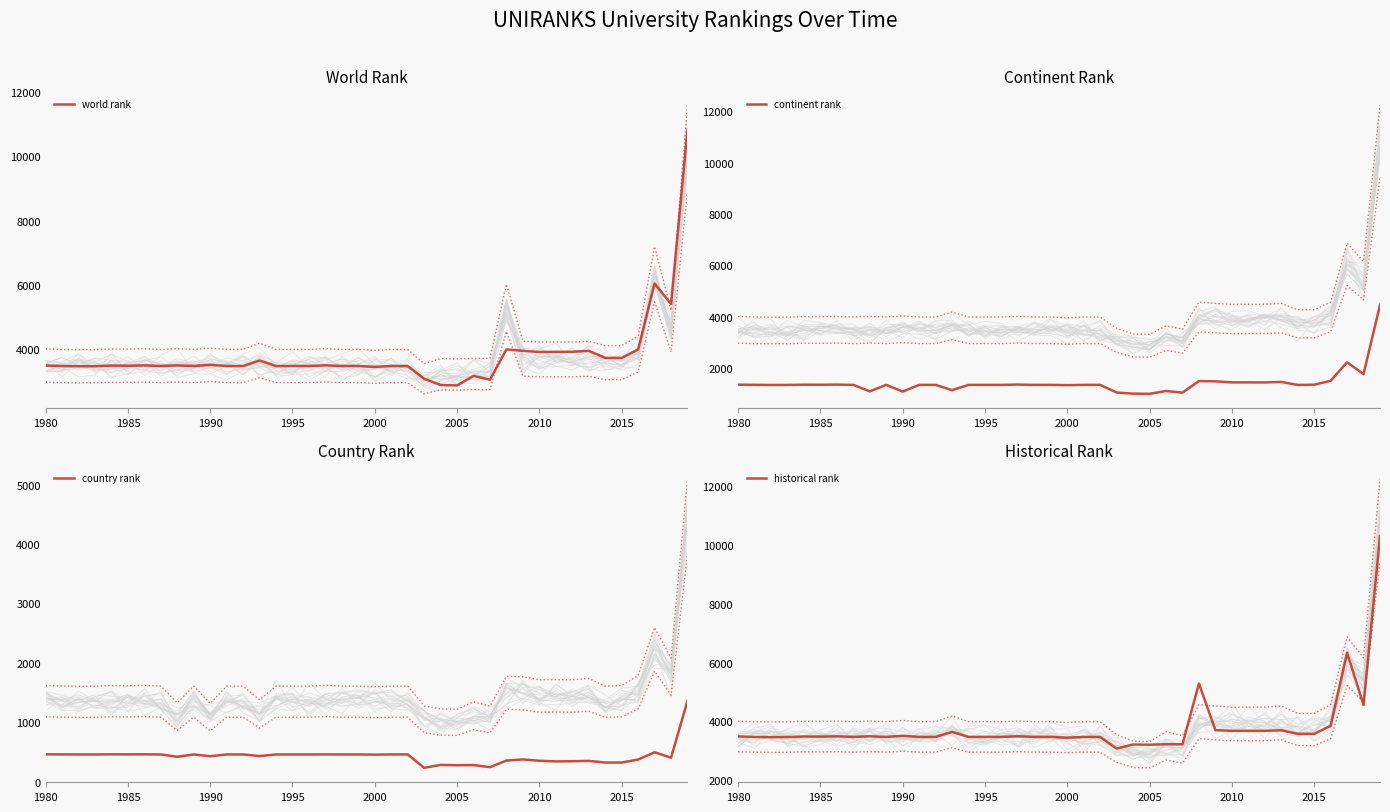

Is it true that world rank equals 3512 at 1990?

True